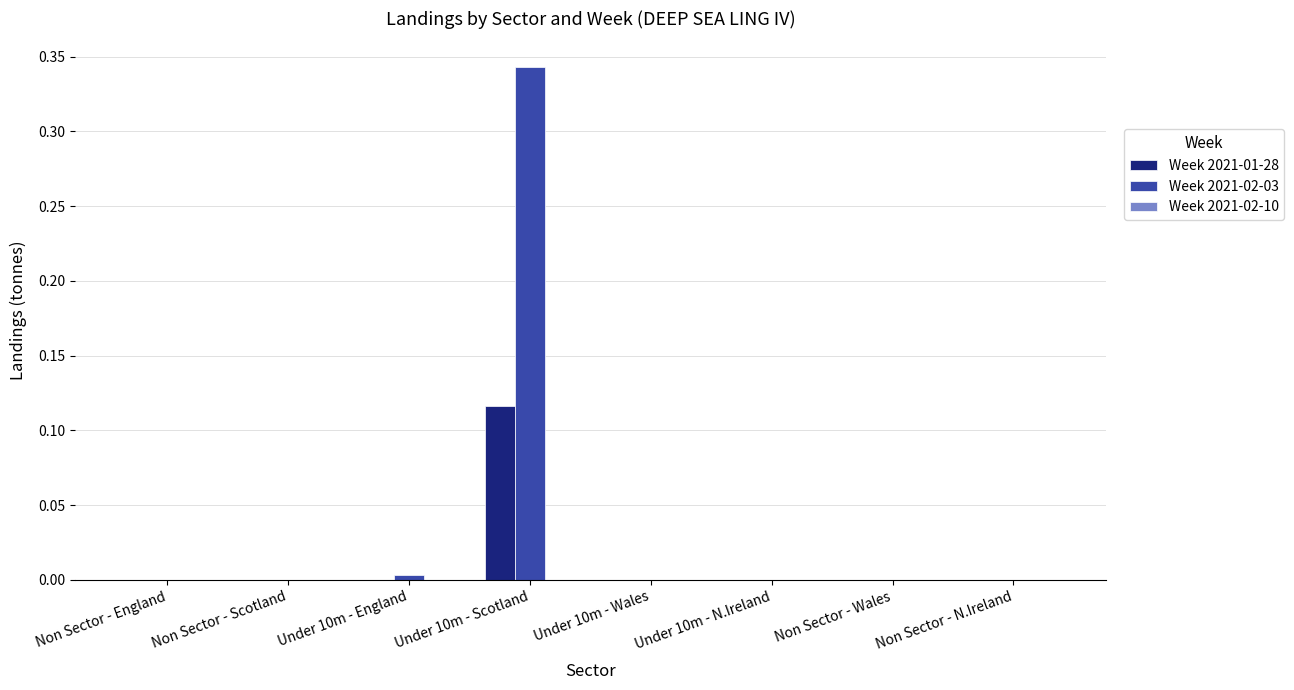

At which category does the chart reach its peak across all series?

Under 10m - Scotland